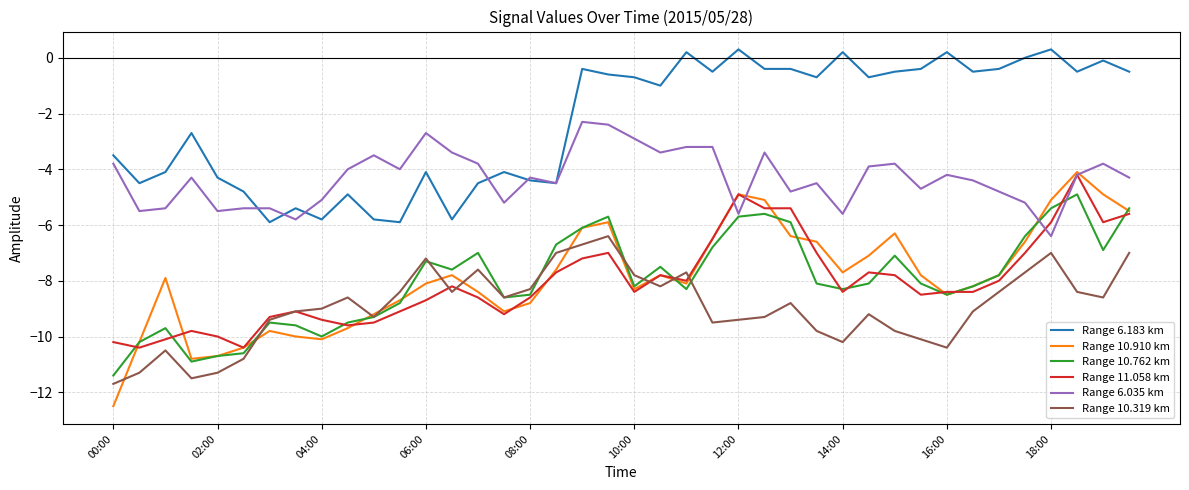

Which series has the widest spread of values?

Range 10.910 km